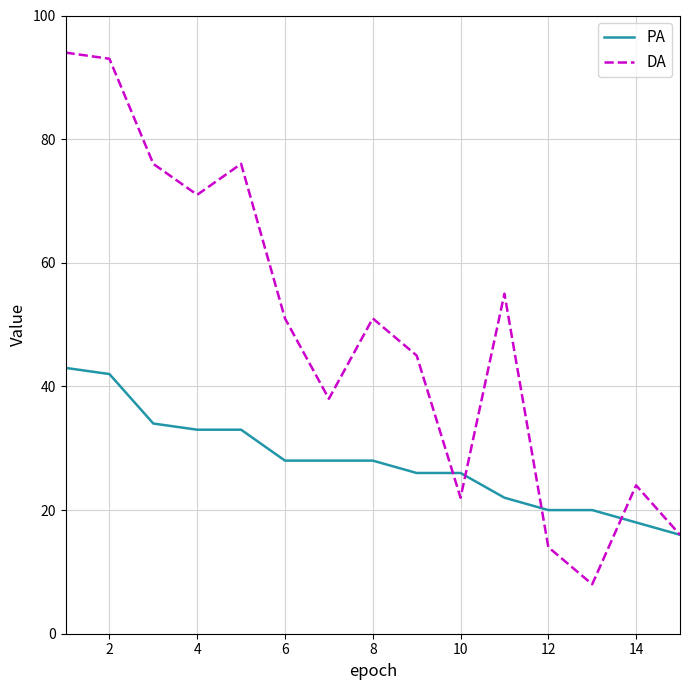

What is the maximum value shown in the chart?

94